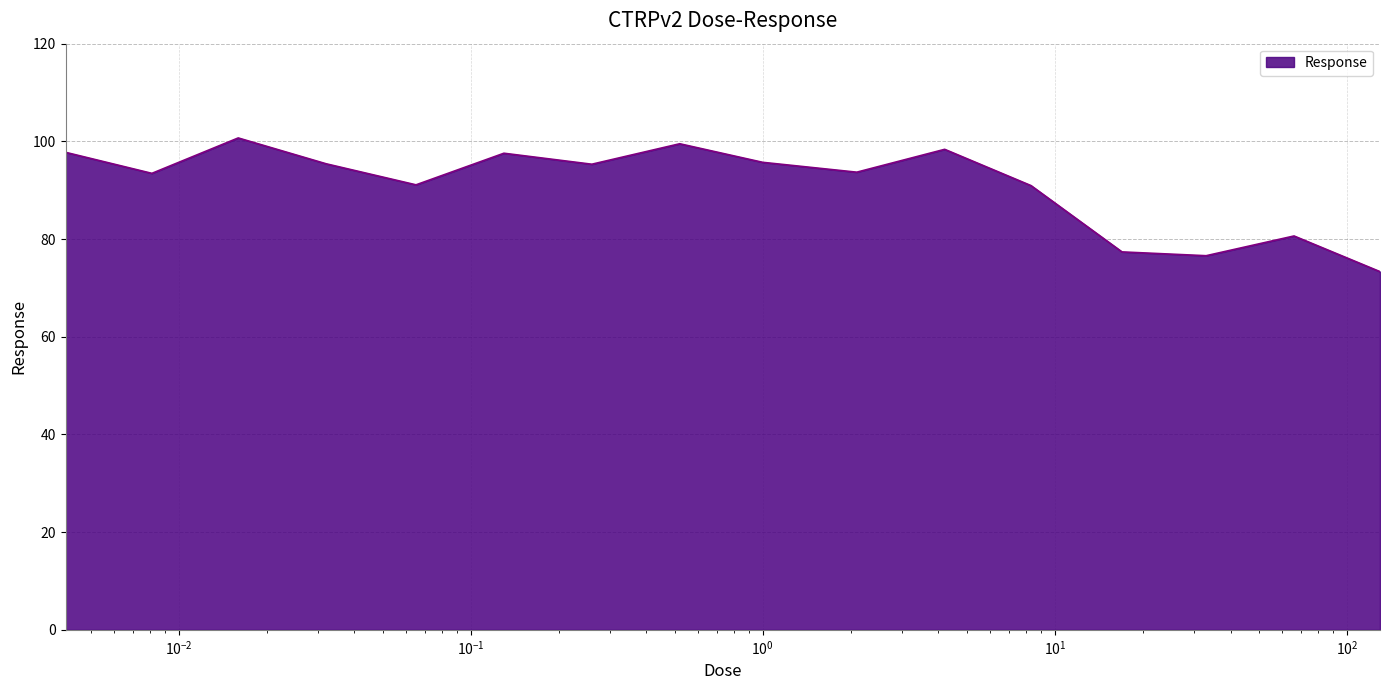

What is the difference between the maximum and minimum values?

27.4